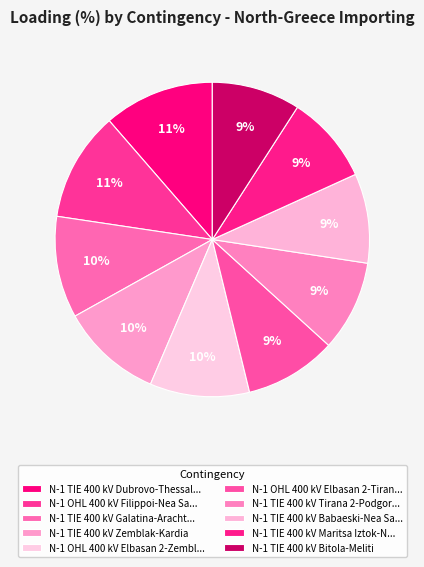

Which category has the smallest portion of the pie?

N-1 TIE 400 kV Maritsa Iztok-Nea Santa